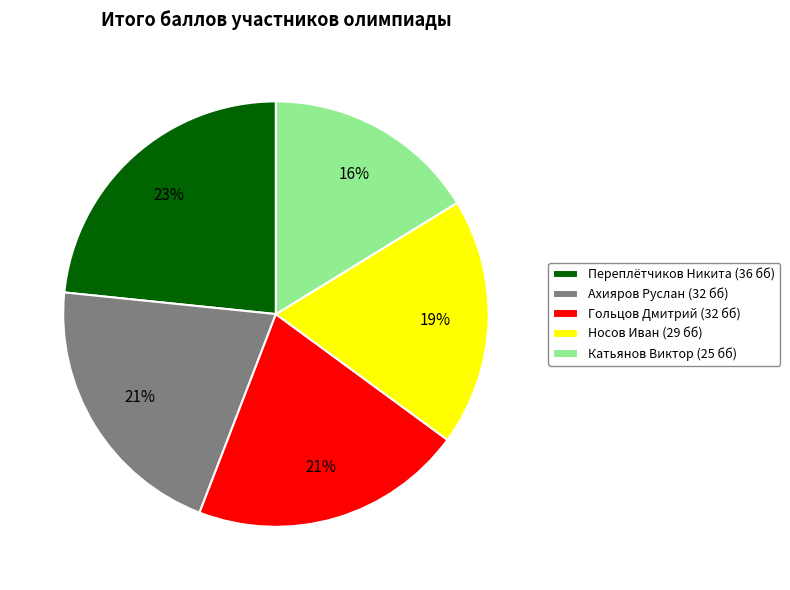

To the nearest percent, what is the difference between the largest and smallest slice percentages?

7%